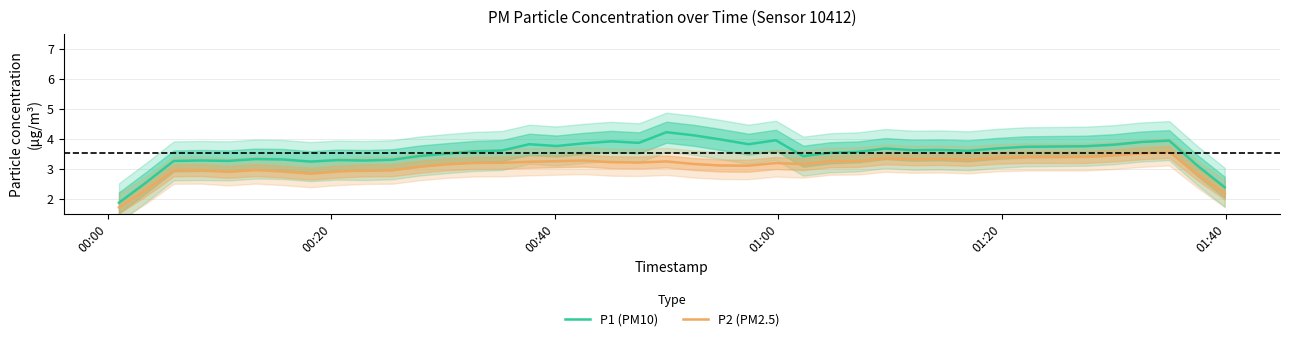

True or false: P1 (PM10) and P2 (PM2.5) cross at least once.

False